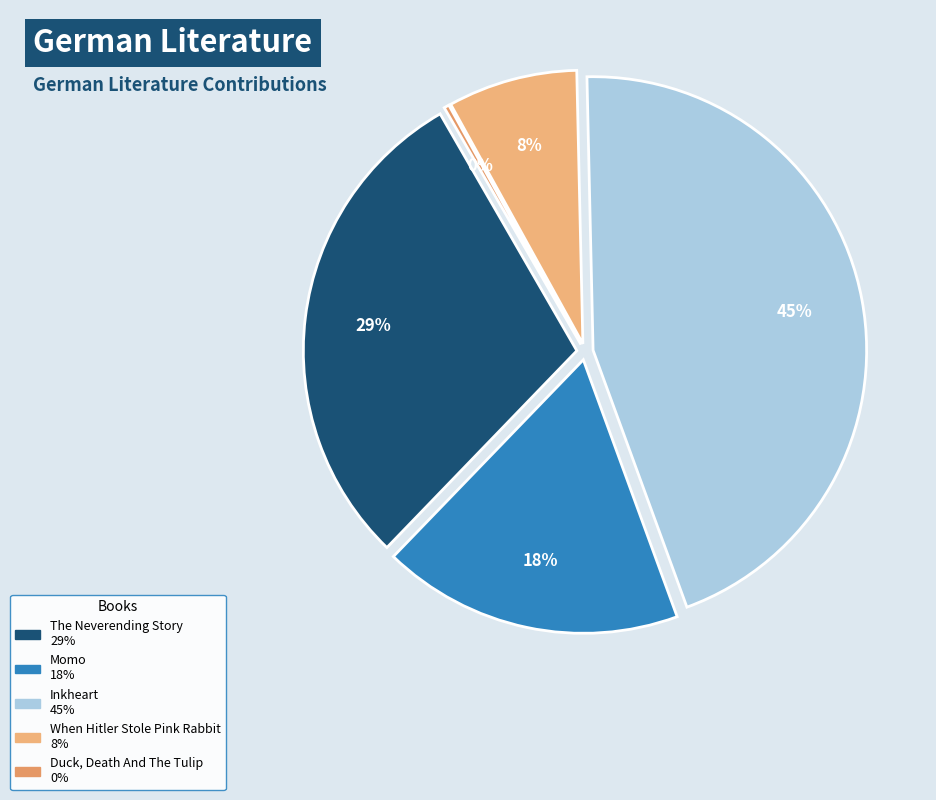

Which category has the smallest portion of the pie?

Duck, Death And The Tulip